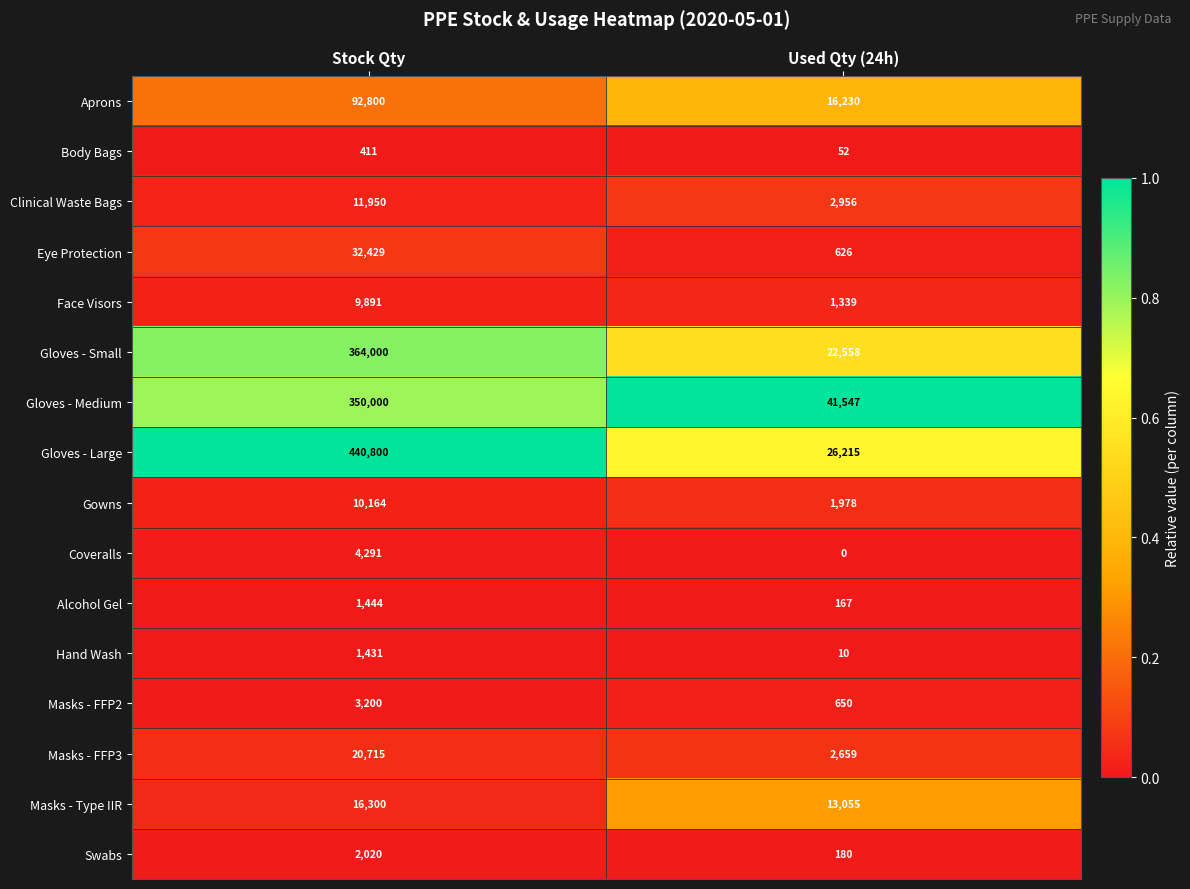

At which label is Alcohol Gel closest to 805?

Used Qty (24h)